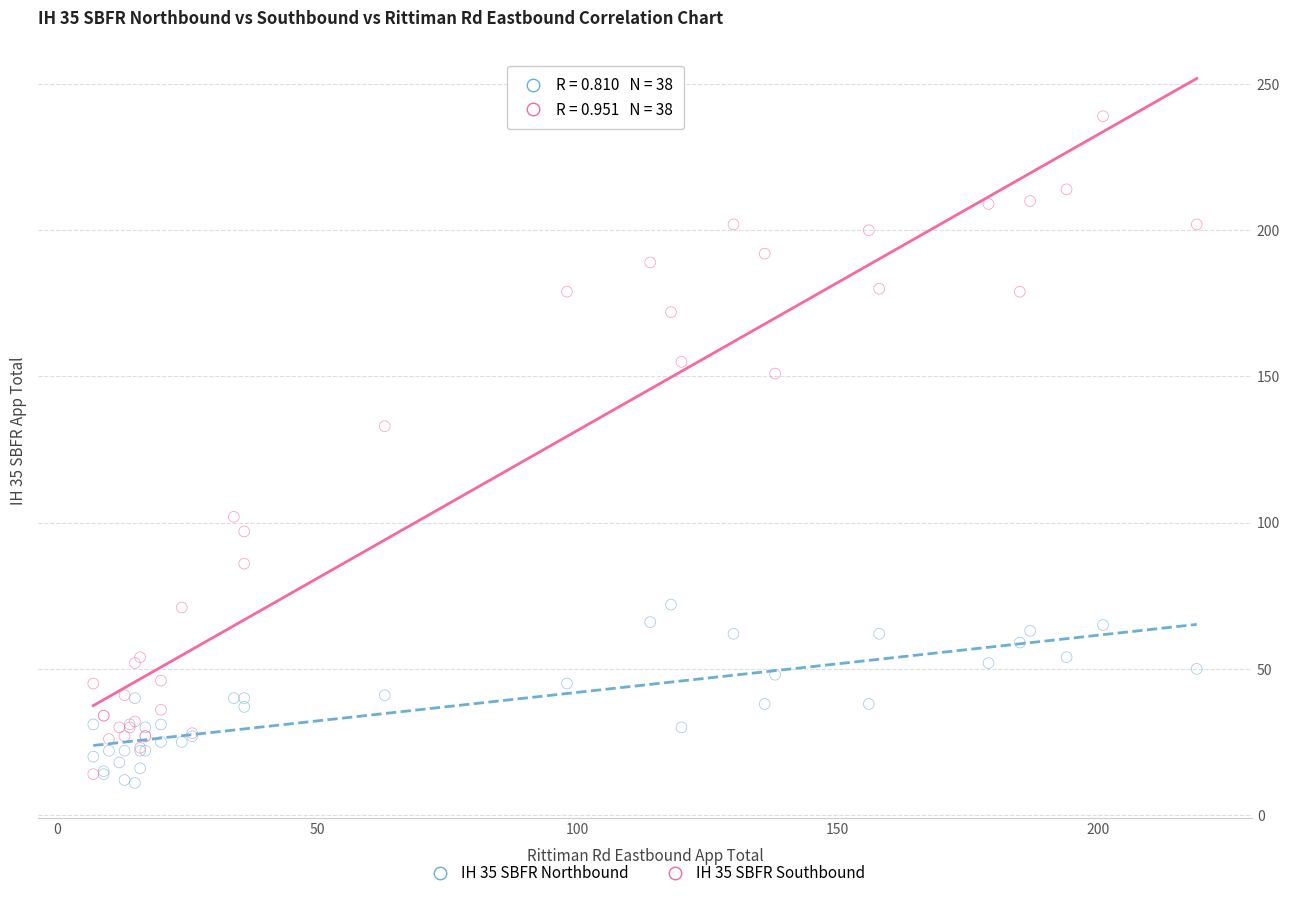

Across all series, what Y value is closest to 125?

133